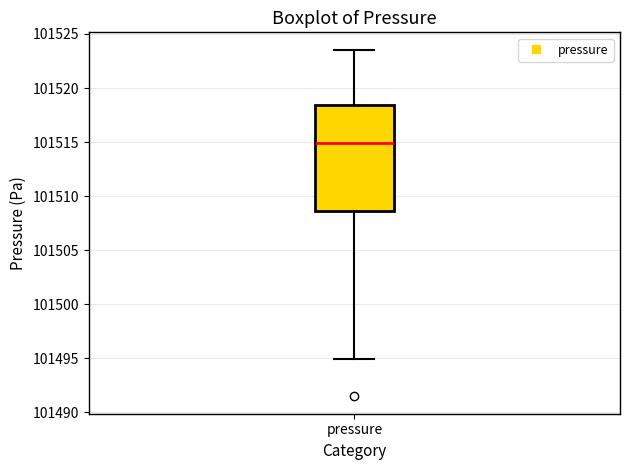

Transcribe this box plot: give where the median line is, the range the box spans, and where the two whiskers end, as read against the y-axis. The values are not printed on the chart, so give them approximately, as read against the axis.

median 101515.0, box 101508.5 to 101518.5, whiskers 101495.0 to 101523.5